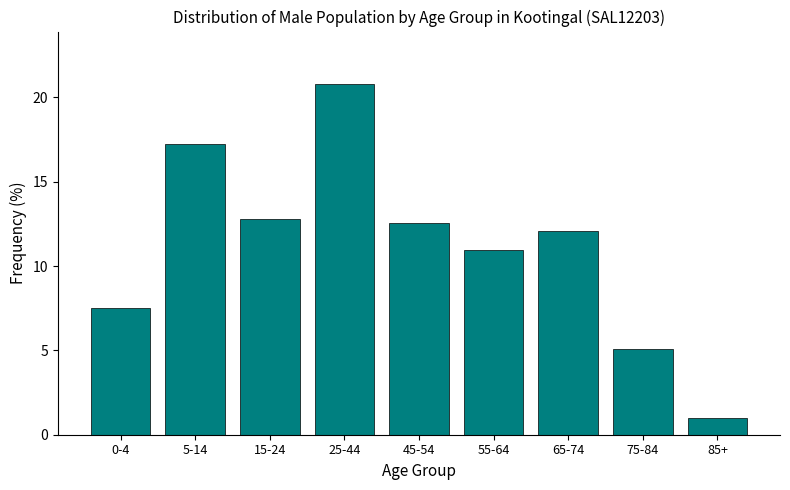

Reading left to right, extract all data points from this chart.

7.5	17.2	12.8	20.8	12.6	11.0	12.1	5.1	1.0